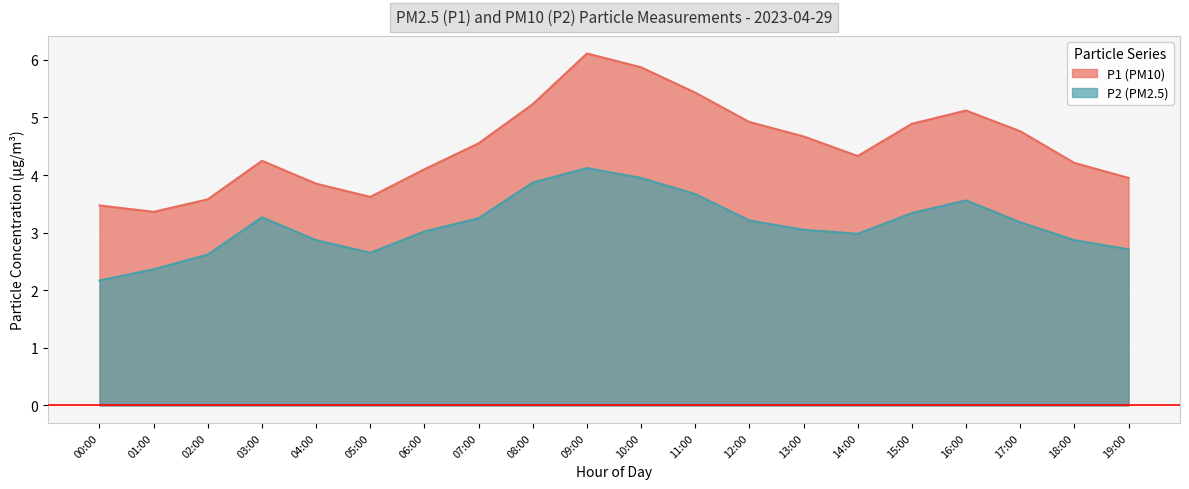

The chart shows a value of 2.9 at 18:00. True or false?

True